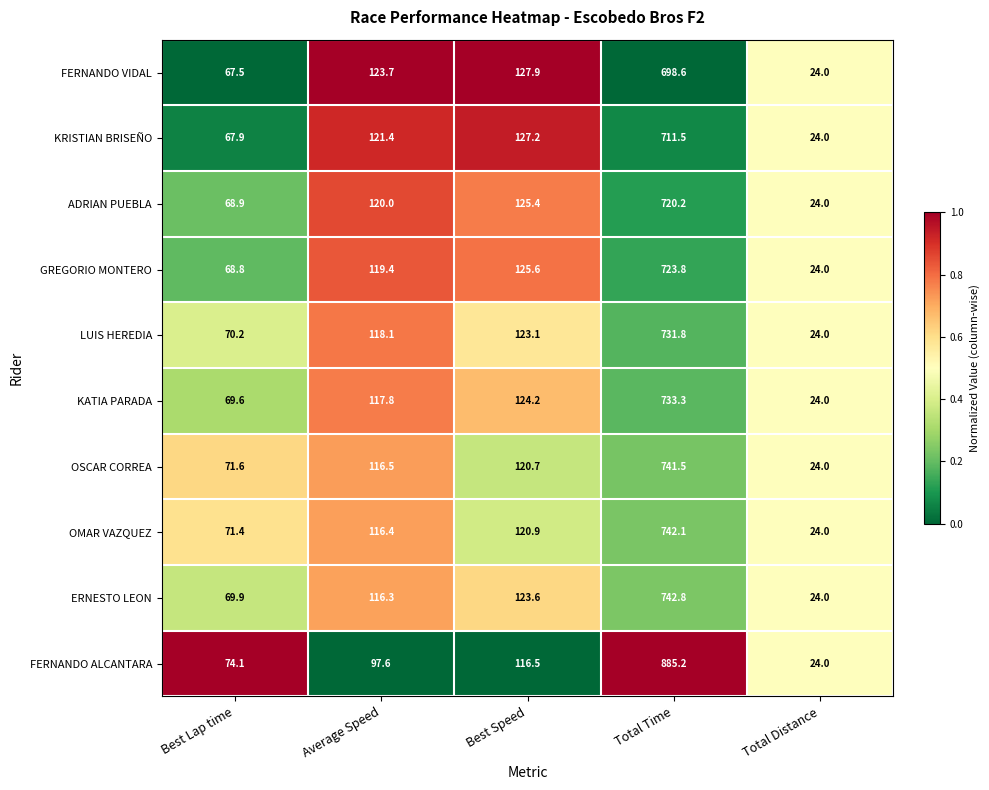

Which series has the largest total across all categories?

FERNANDO ALCANTARA